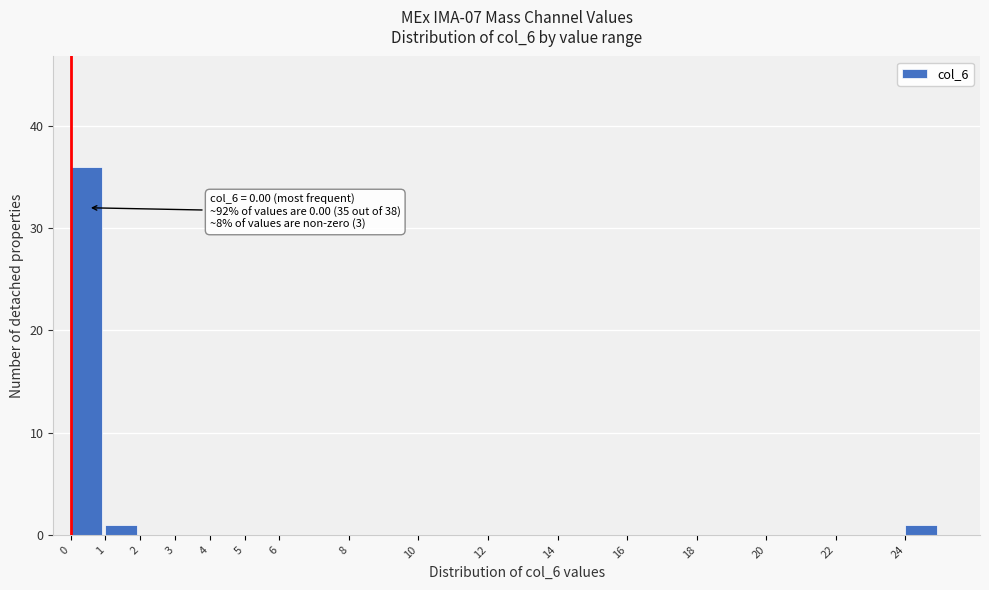

Over which range of the x-axis is the bar tallest?

0 to 1